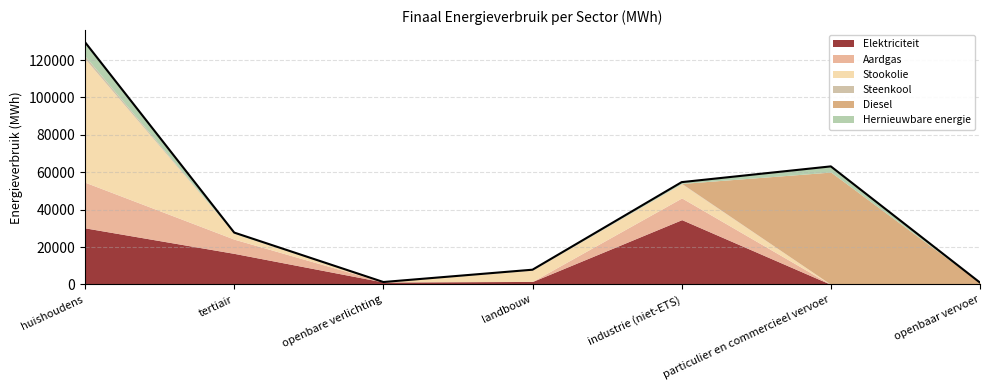

At how many categories does at least one series exceed 60672?

1